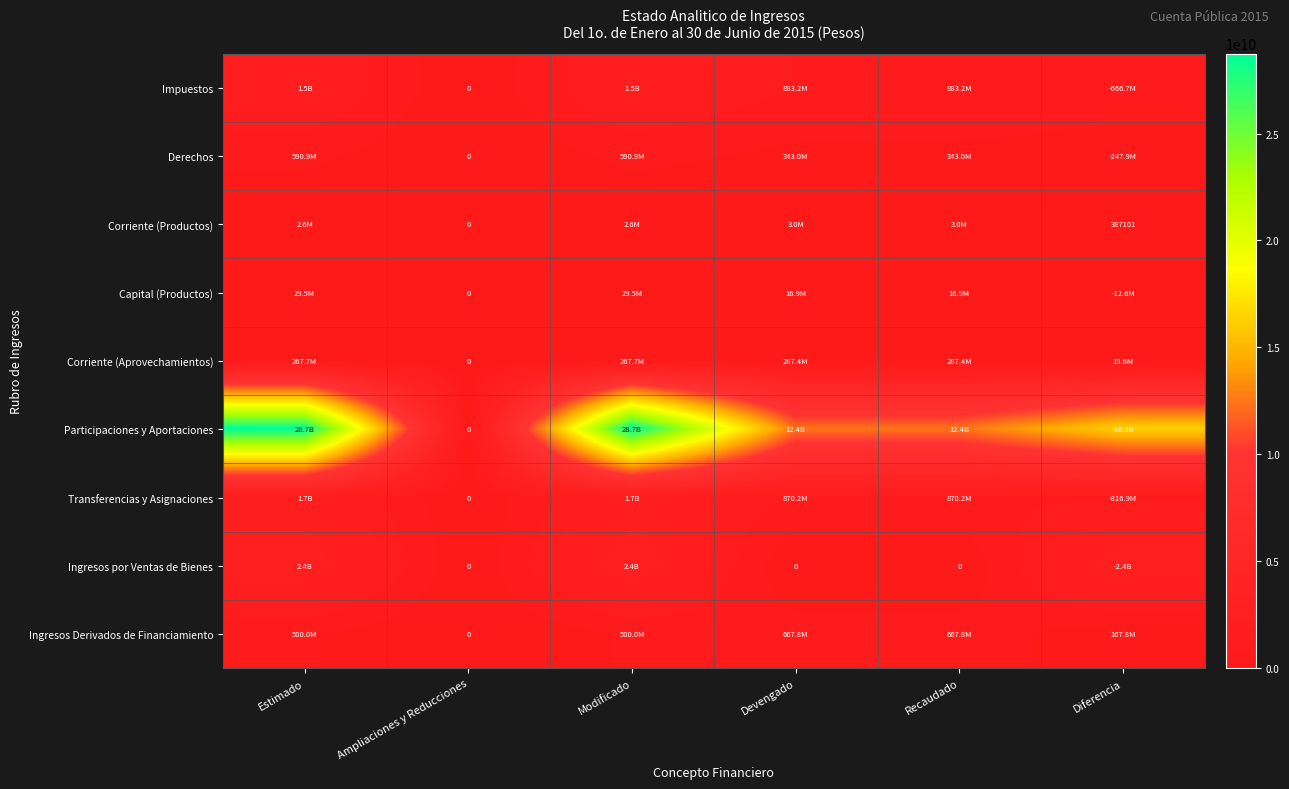

True or false: Capital (Productos) has a value of 47170494.0 at Estimado.

False